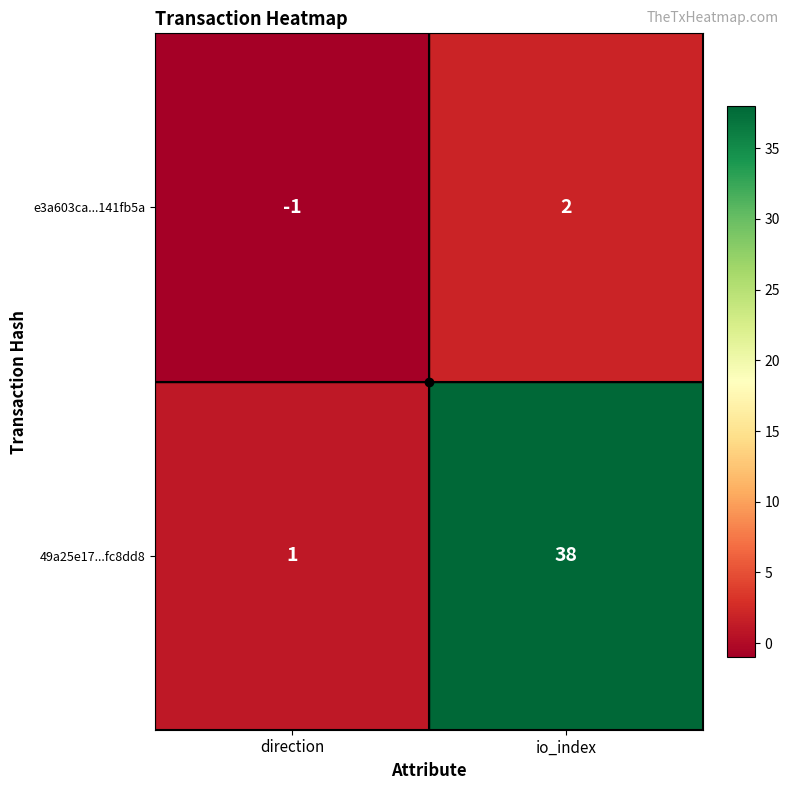

What is the maximum value for 49a25e17...fc8dd8?

38